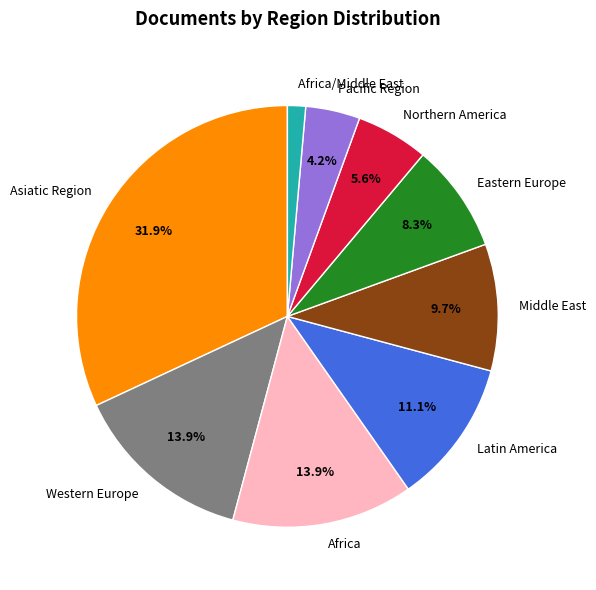

Which has a higher value, Africa/Middle East or Africa?

Africa